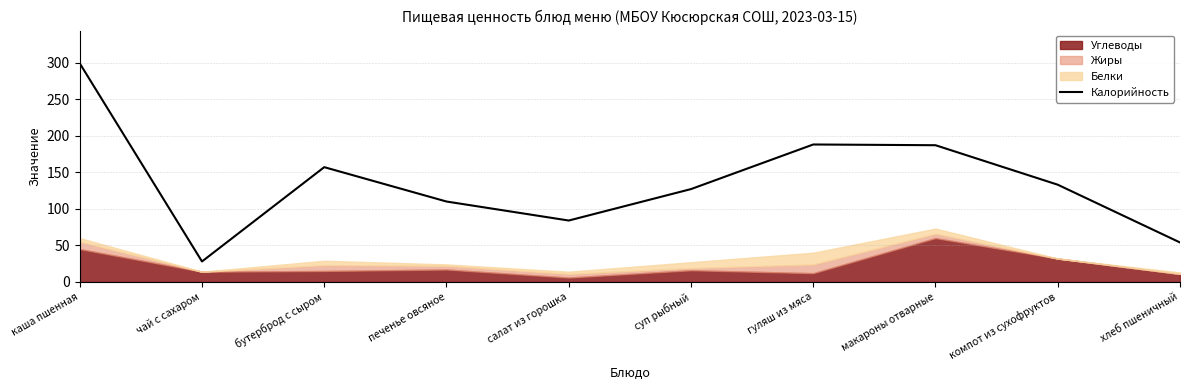

Rank the categories by value from highest to lowest.

каша пшенная, гуляш из мяса, макароны отварные, бутерброд с сыром, компот из сухофруктов, суп рыбный, печенье овсяное, салат из горошка, хлеб пшеничный, чай с сахаром